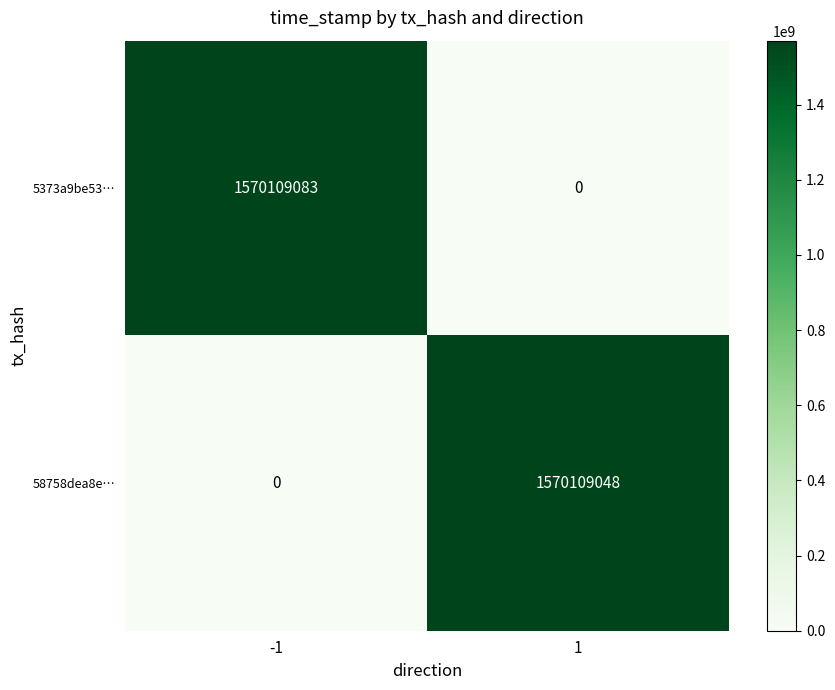

What is the total value across all series at 1?

1570109048